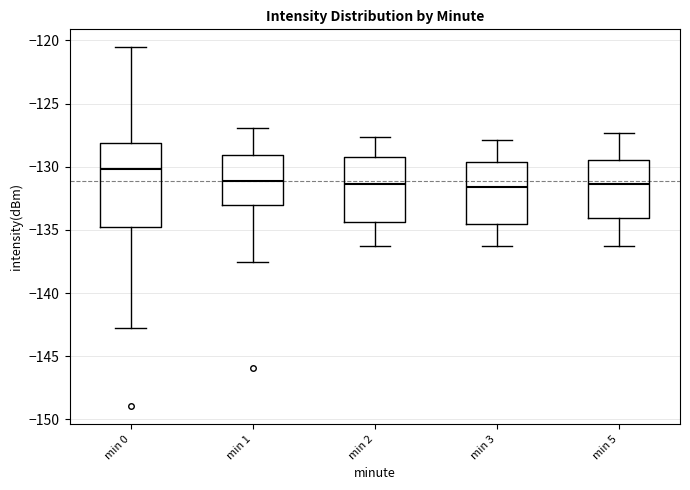

Where is the lower edge of the box for min 5 on the y-axis? The values are not printed on the chart, so give them approximately, as read against the axis.

-134.0